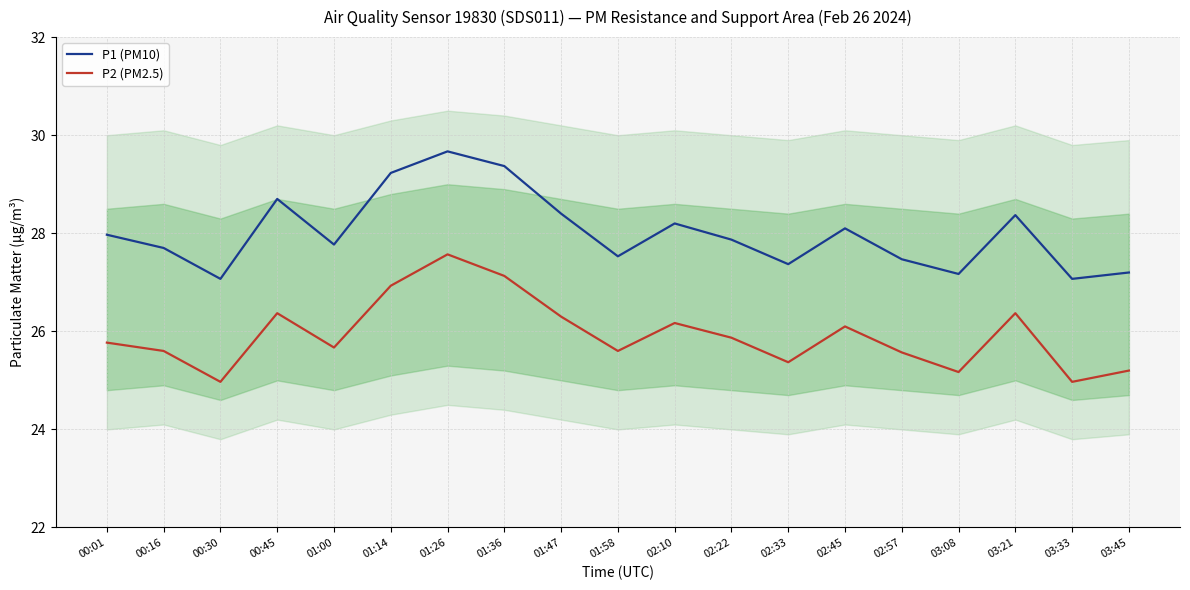

How many interior local peaks does the P2 (PM2.5) series have?

5